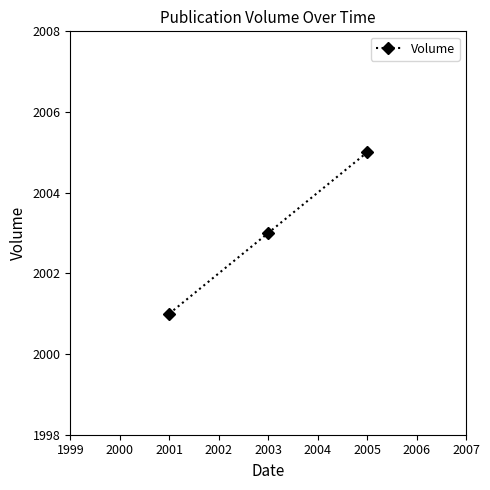

True or false: the data shows 2003 at 2003.

True